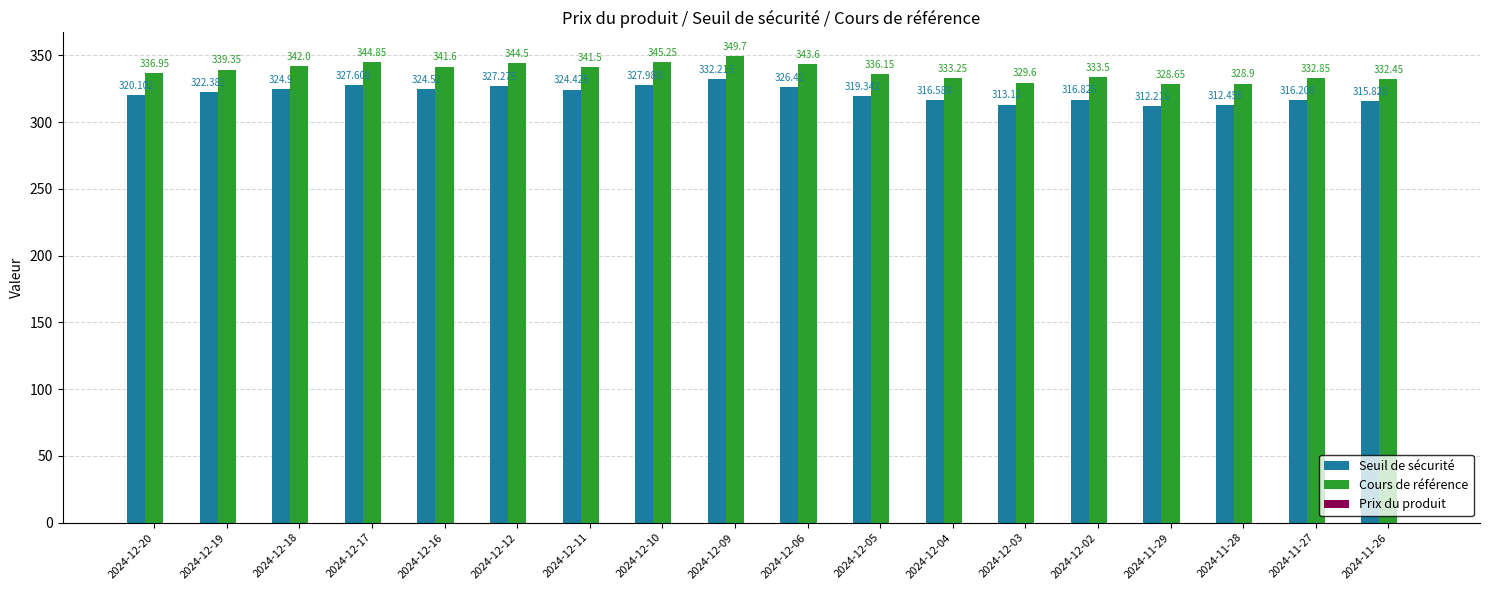

Which series changed the most between 2024-12-20 and 2024-12-10?

Cours de référence